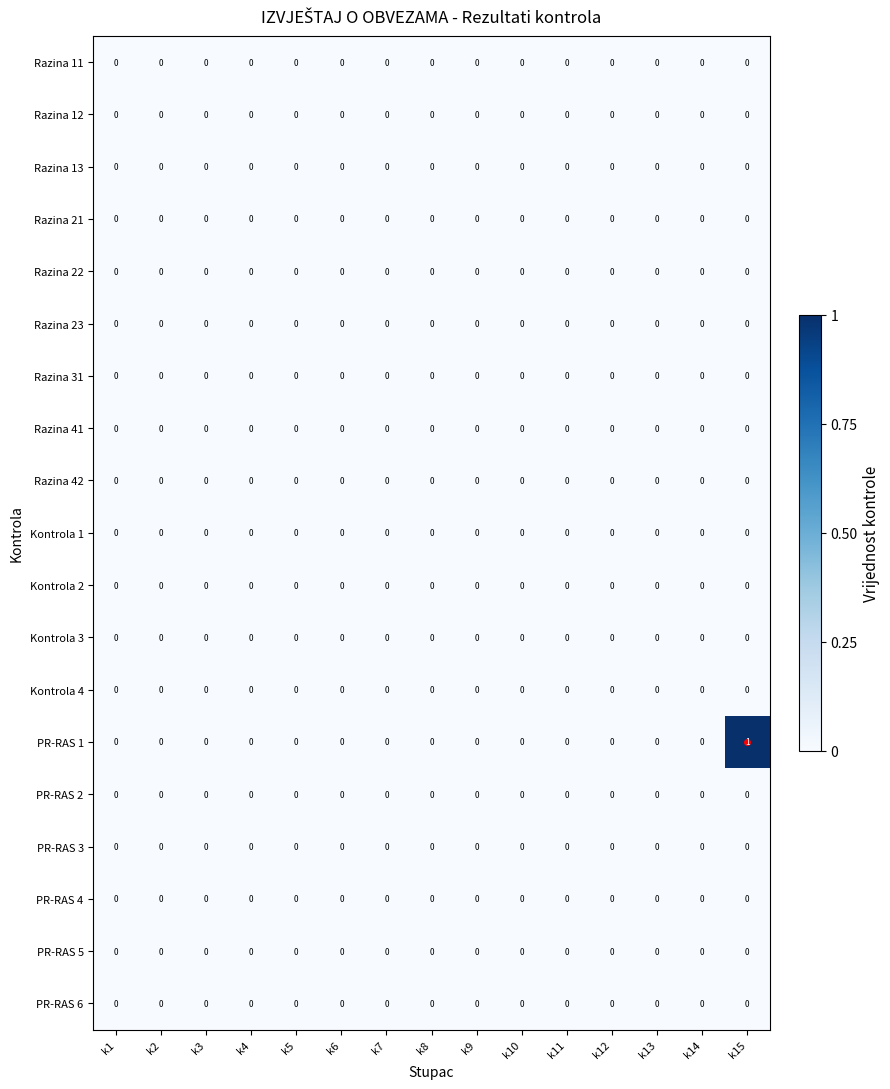

At which category is the sum across all series the highest?

k15